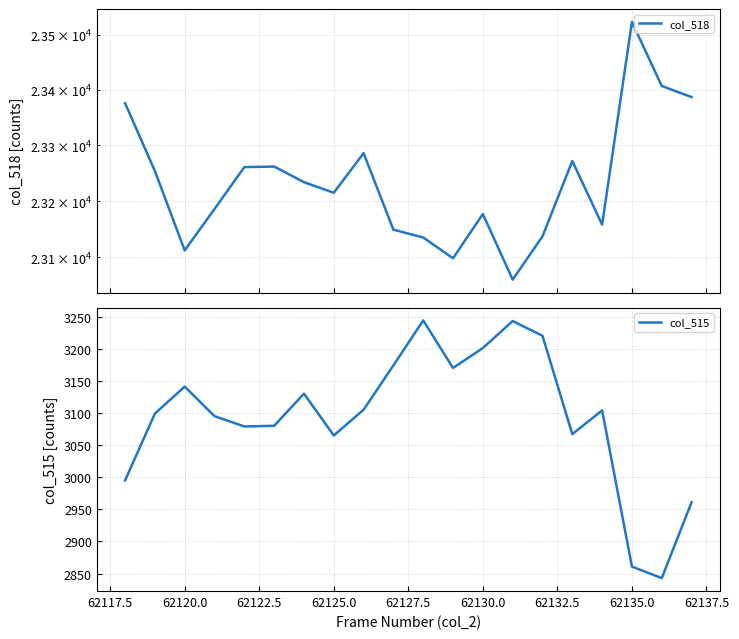

Is it true that col_515 equals 3065 at 62125.0?

True